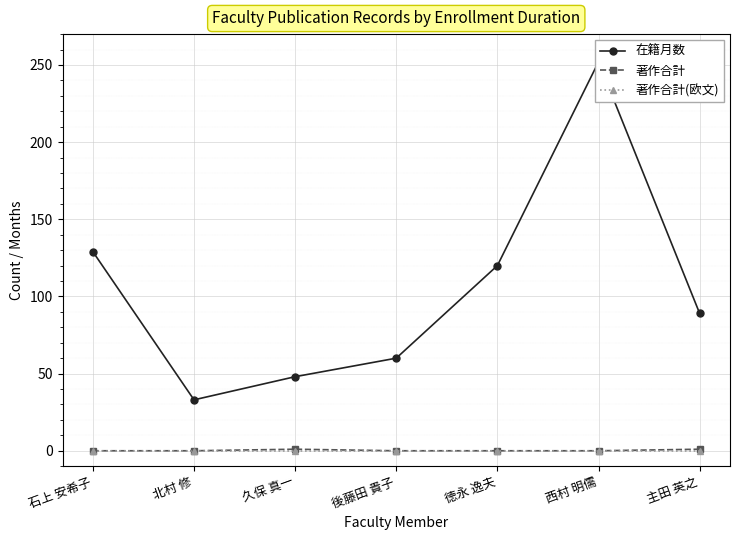

What is the label of the 6th point from the left?

西村 明儒